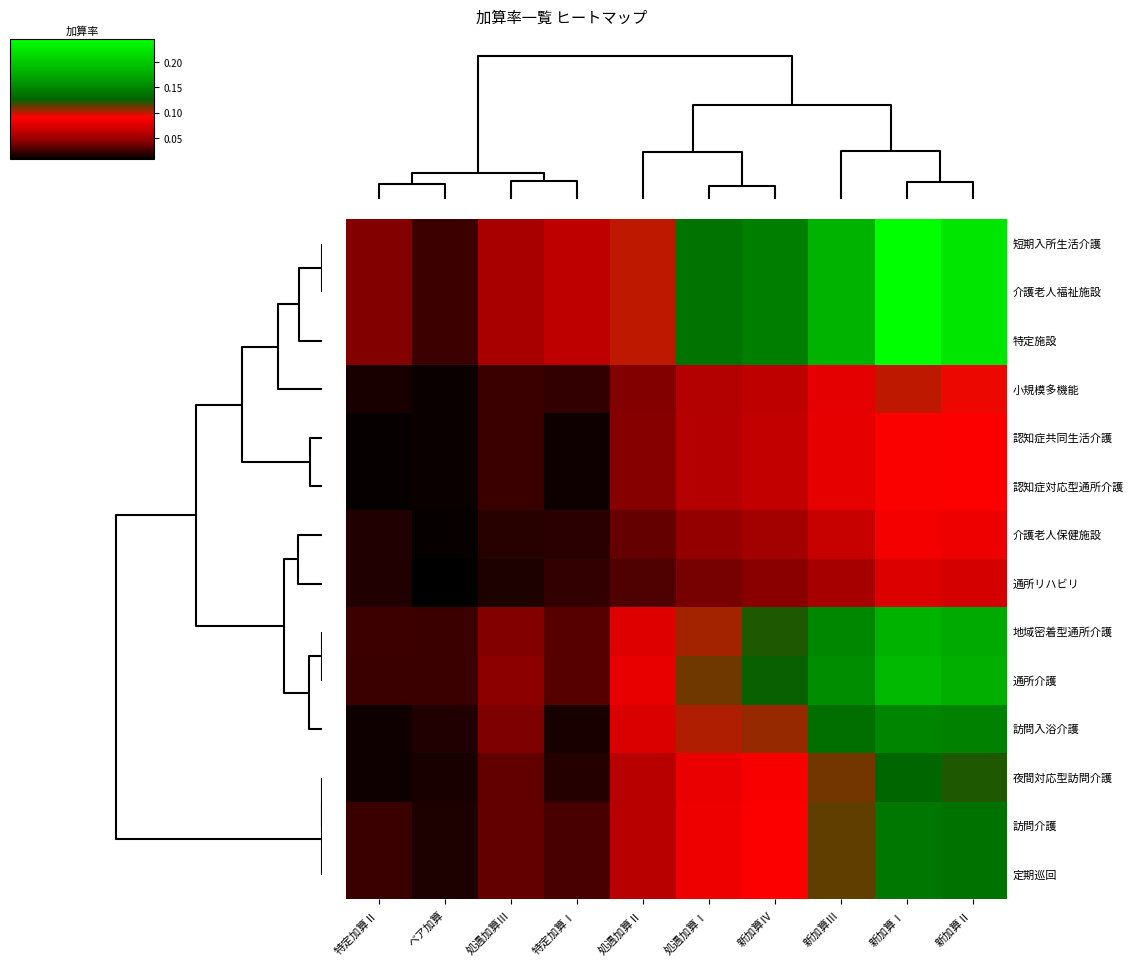

What is the total value across all series at ベア加算?

0.2